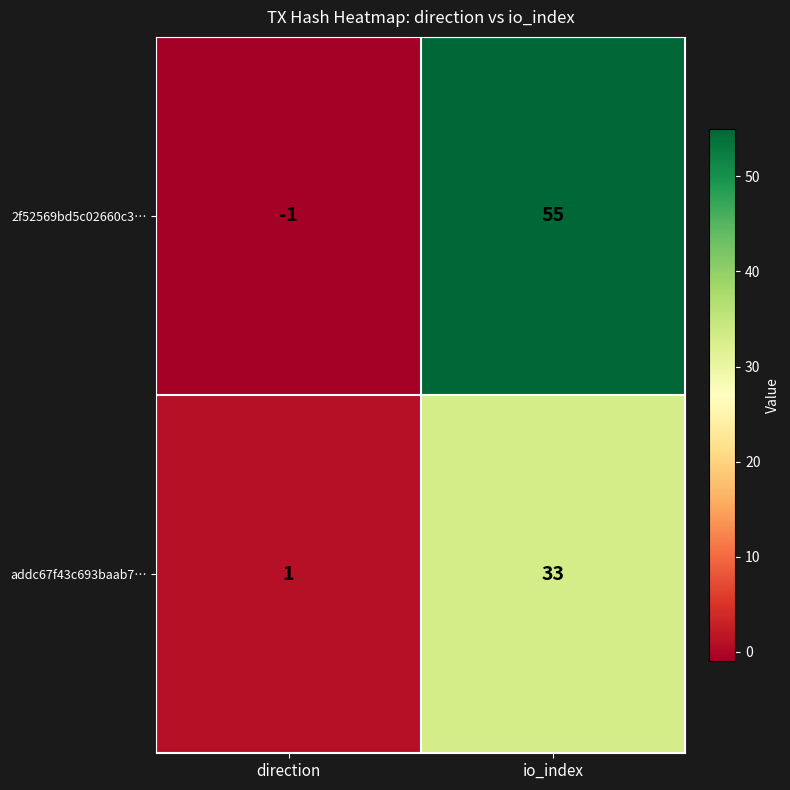

What is the difference between the maximum and minimum values in the 2f52569bd5c02660c3… series?

56